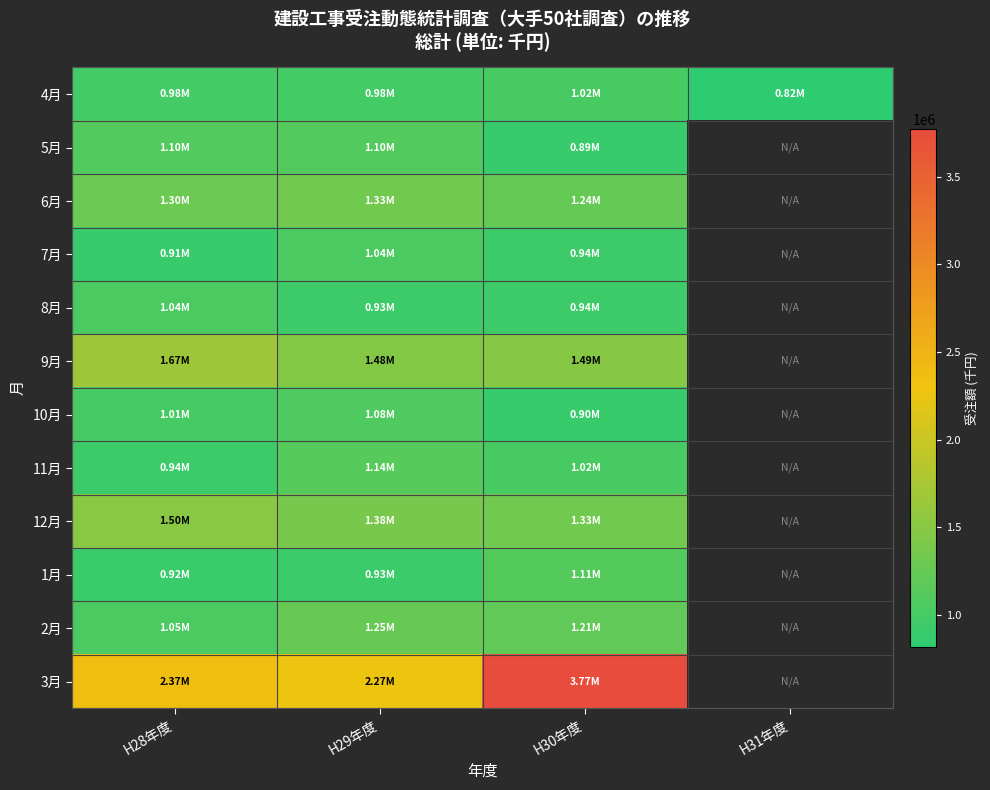

What is the difference between the highest and lowest values at H29年度?

1346031.8